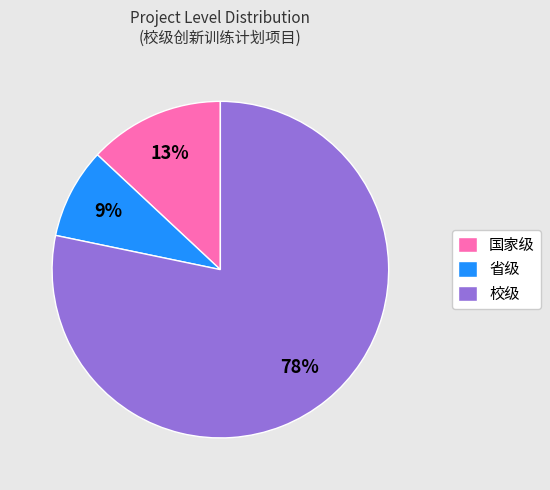

To the nearest percent, what percentage of the pie is 校级?

78%